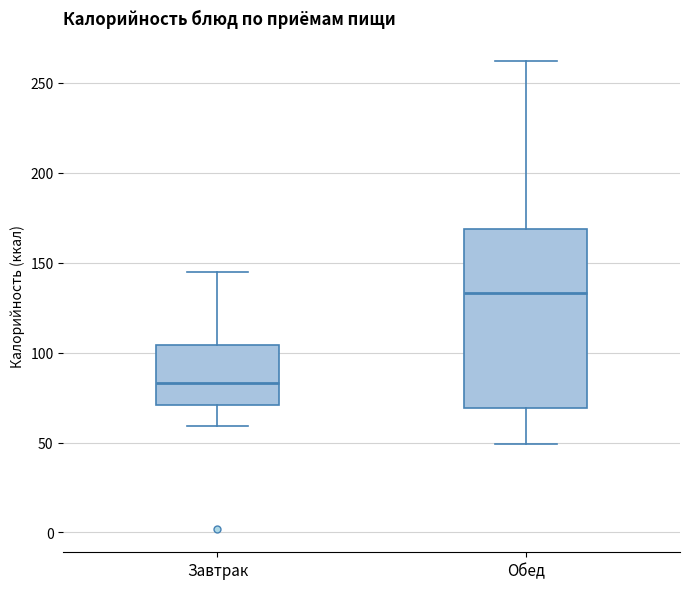

Reading left to right, read every box against the y-axis: the position of its median line, the range the box covers, and the ends of its whiskers. The values are not printed on the chart, so give them approximately, as read against the axis.

Завтрак: median 85, box 70 to 105, whiskers 60 to 145
Обед: median 135, box 70 to 170, whiskers 50 to 260